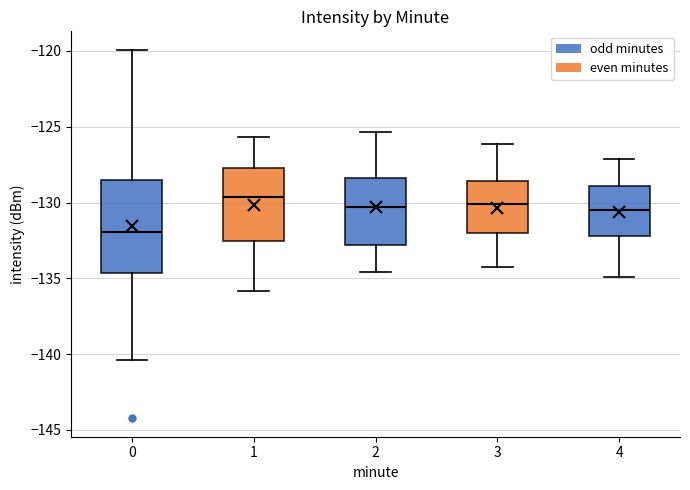

Which box has the highest median line?

1